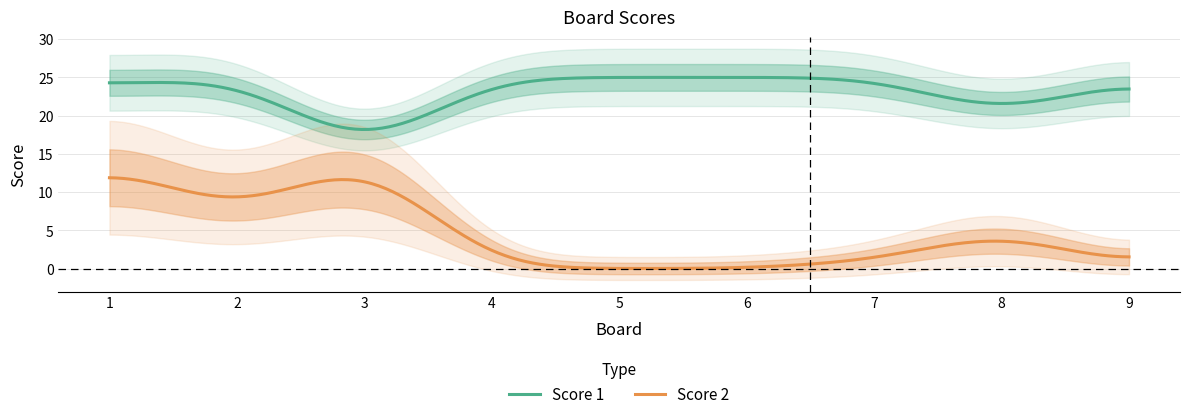

What is the difference between the maximum and minimum values in the Score 2 series?

11.9